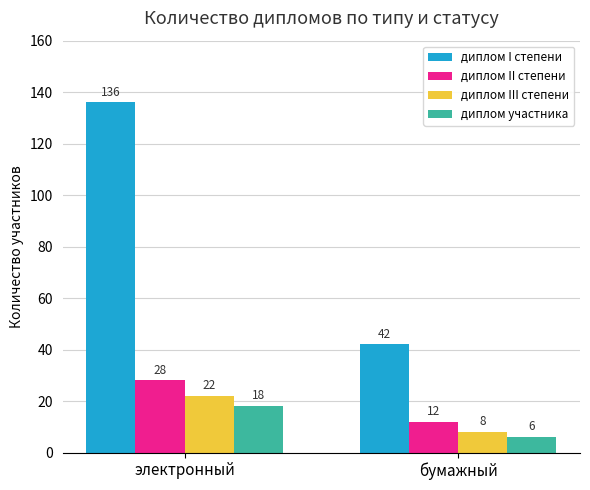

Which series changed the most between электронный and бумажный?

диплом I степени